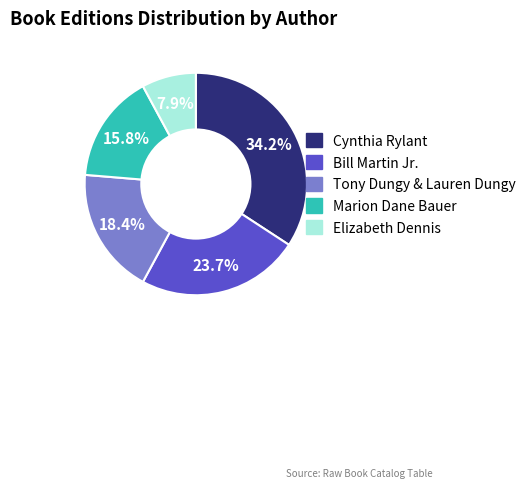

To the nearest percent, what percentage of the pie is Cynthia Rylant?

34%